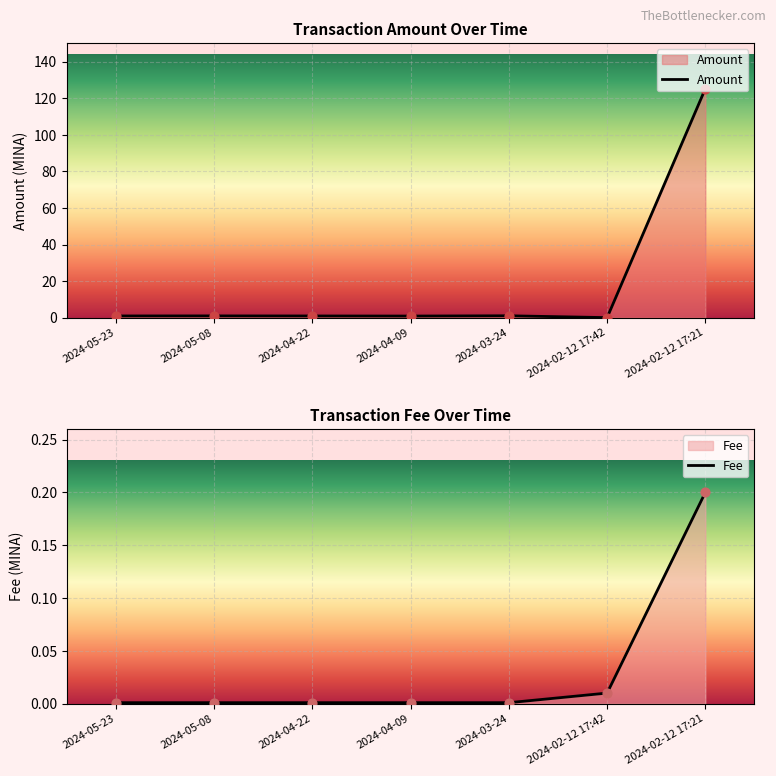

What are all the series names shown in the legend?

Amount, Fee